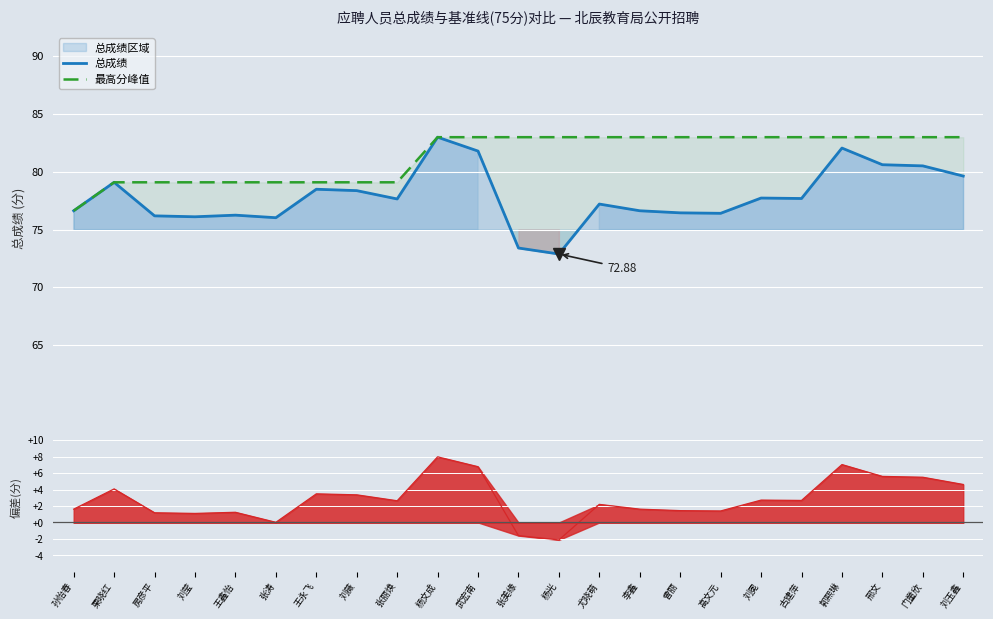

Reading right to left, what are all the values shown in this chart?

总成绩: 刘玉鑫=79.6	门童欣=80.5	邢文=80.6	郭熙琳=82.0	古建萍=77.7	刘冕=77.7	高文元=76.4	曾丽=76.4	李鑫=76.6	尤晓萌=77.2	杨光=72.9	张美缘=73.4	武宏南=81.8	杨文成=83.0	张丽焕=77.6	刘薇=78.4	王永飞=78.5	张涛=76.0	王鑫怡=76.2	刘莹=76.1	房彦平=76.2	栗晓红=79.1	孙怡春=76.6
最高分峰值: 刘玉鑫=83.0	门童欣=83.0	邢文=83.0	郭熙琳=83.0	古建萍=83.0	刘冕=83.0	高文元=83.0	曾丽=83.0	李鑫=83.0	尤晓萌=83.0	杨光=83.0	张美缘=83.0	武宏南=83.0	杨文成=83.0	张丽焕=79.1	刘薇=79.1	王永飞=79.1	张涛=79.1	王鑫怡=79.1	刘莹=79.1	房彦平=79.1	栗晓红=79.1	孙怡春=76.6